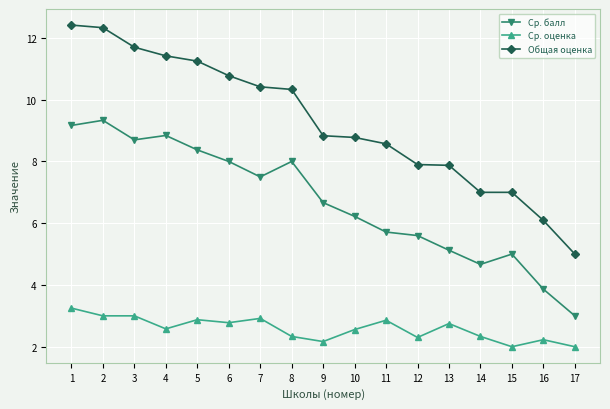

The Ср. балл series shows 9.0 at 10. True or false?

False